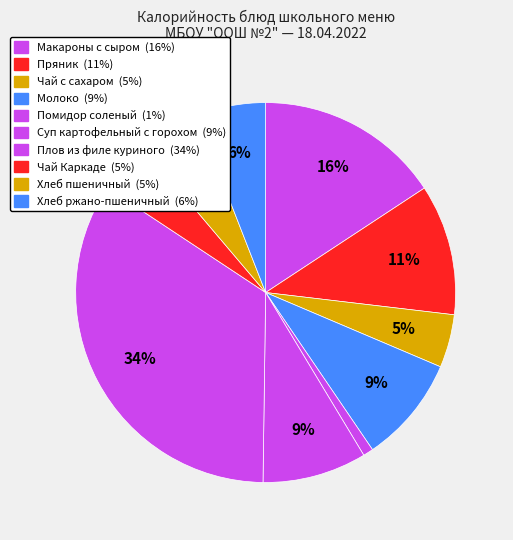

True or false: Суп картофельный с горохом accounts for 9% of the total.

True